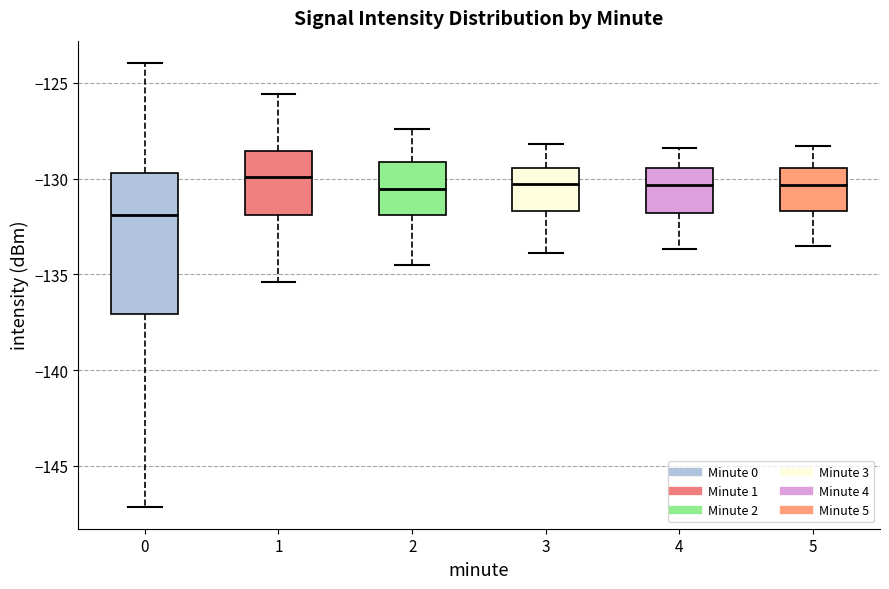

Comparing the boxes themselves (not the whiskers), which one is the tallest?

0